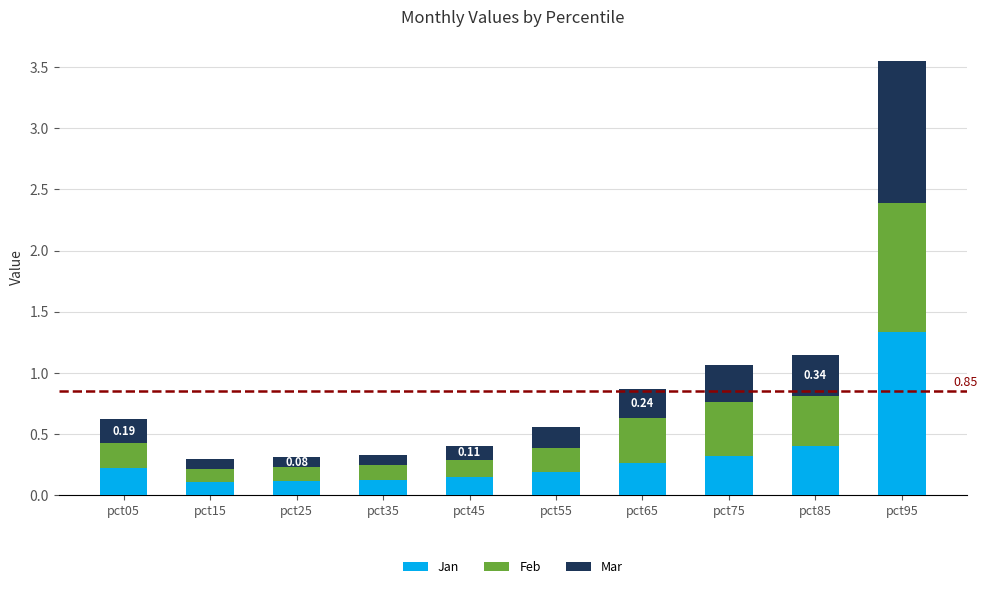

At which category is the sum across all series the highest?

pct95